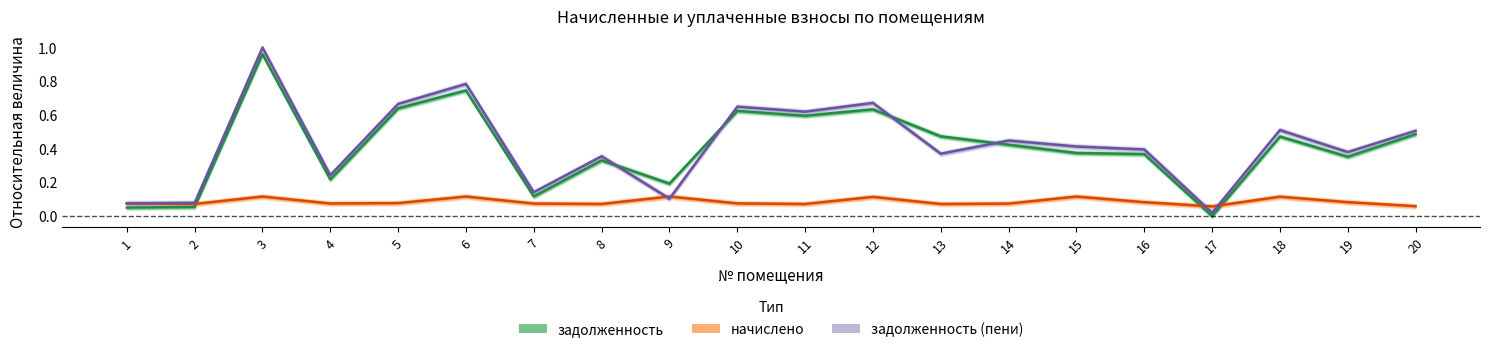

Is the value of начислено at 16 greater than the value of задолженность (пени) at 20?

No